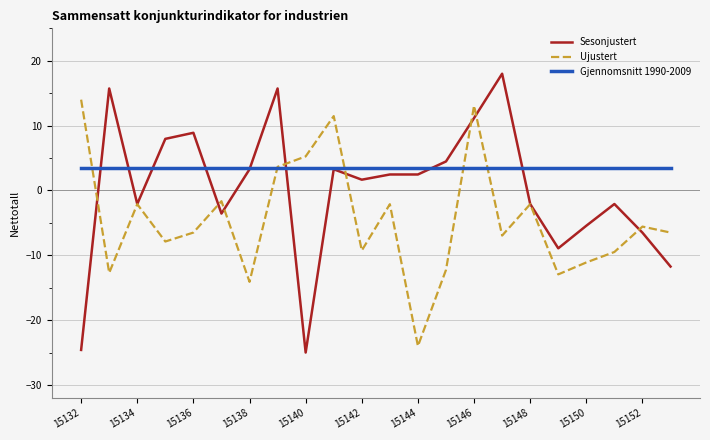

Which series has the widest spread of values?

Sesonjustert